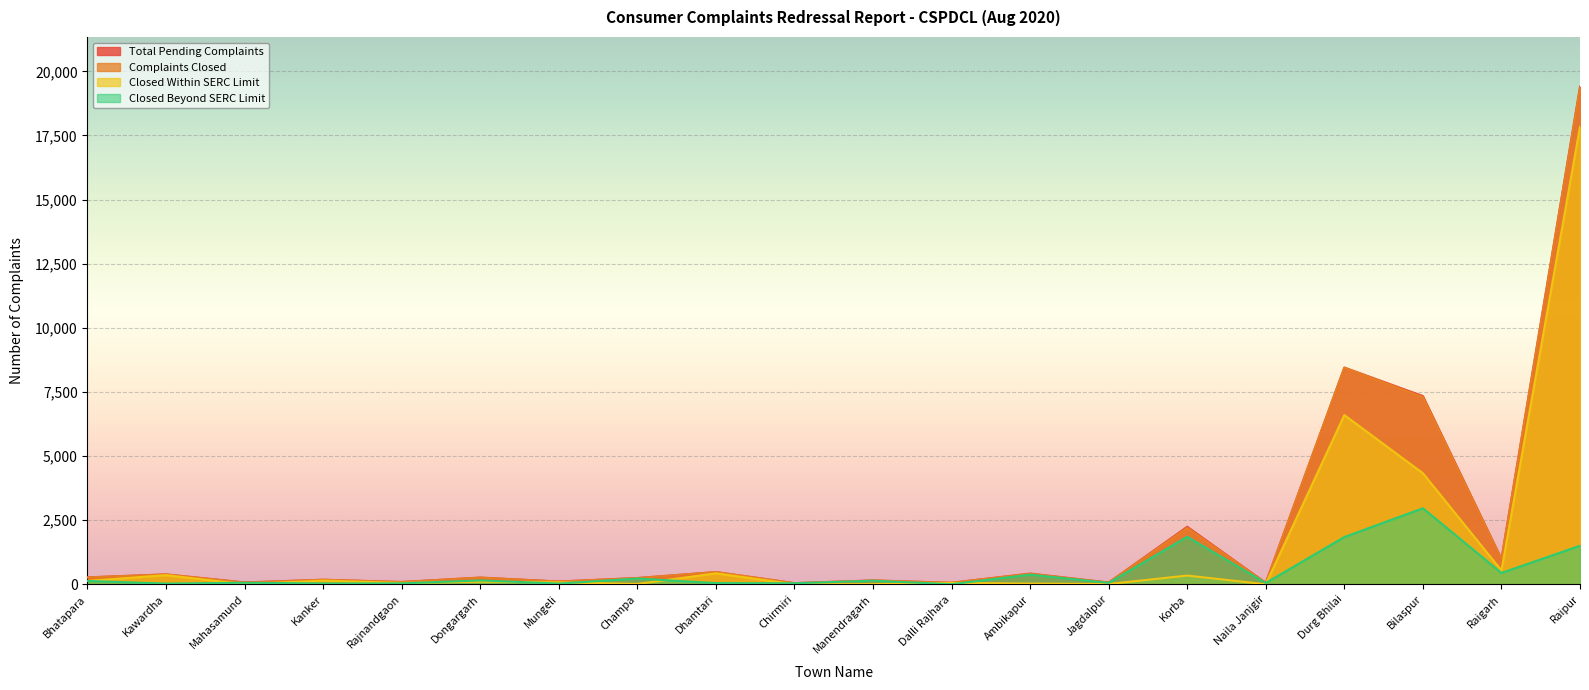

At which category does Closed Beyond SERC Limit reach its first local peak?

Mahasamund